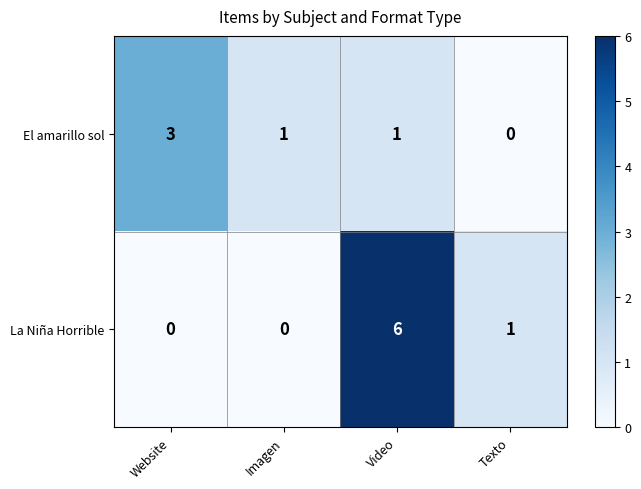

The La Niña Horrible series shows 1 at Texto. True or false?

True